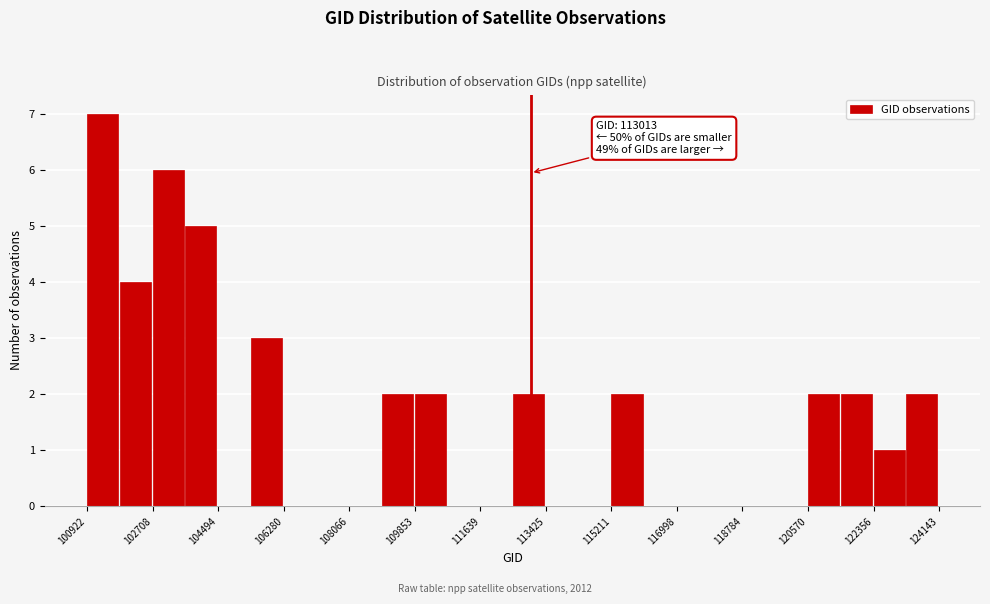

Over which range of the x-axis is the bar tallest?

101000 to 101800